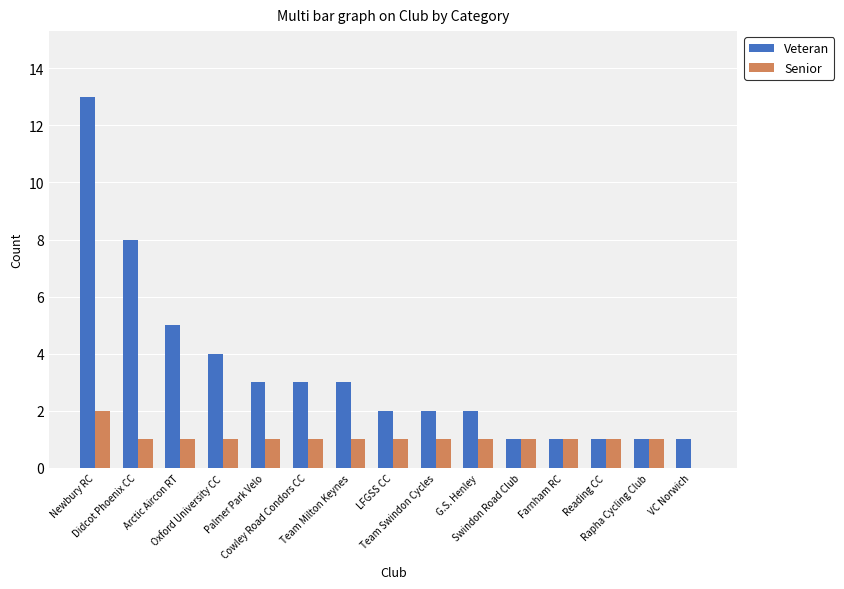

At which label is Veteran closest to 7?

Didcot Phoenix CC